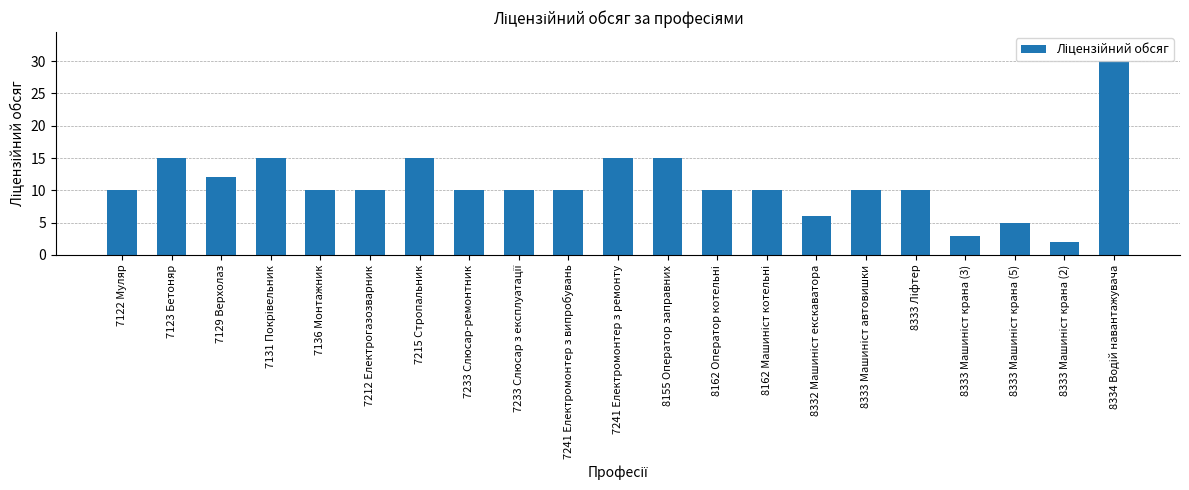

How many distinct data groups are displayed?

1